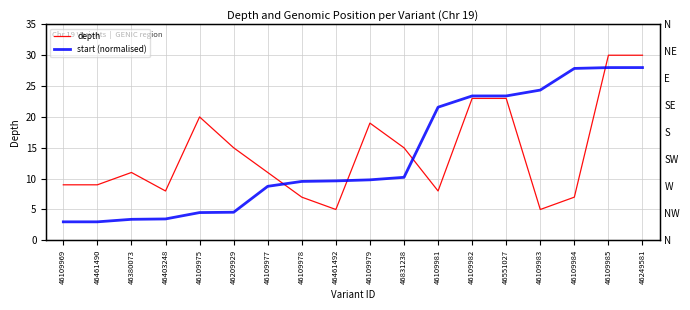

Is this an area chart (filled region under the line)?

No